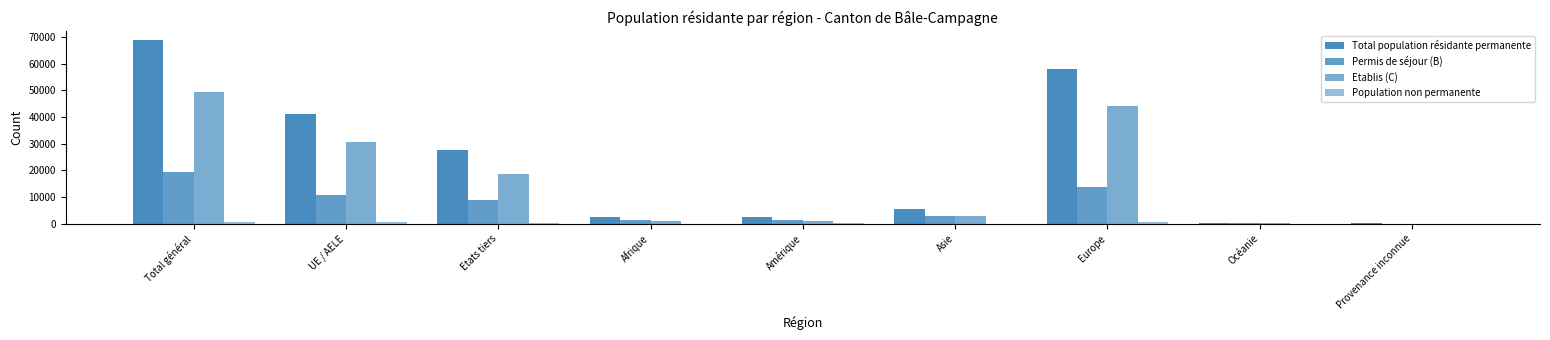

Which series has the widest spread of values?

Total population résidante permanente